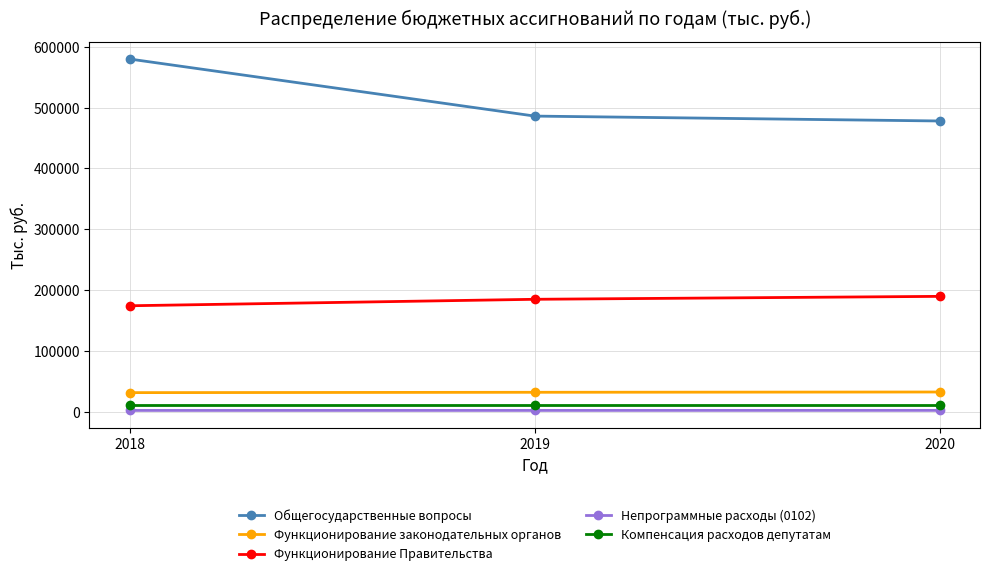

Between 2018 and 2019, which series saw the biggest shift?

Общегосударственные вопросы